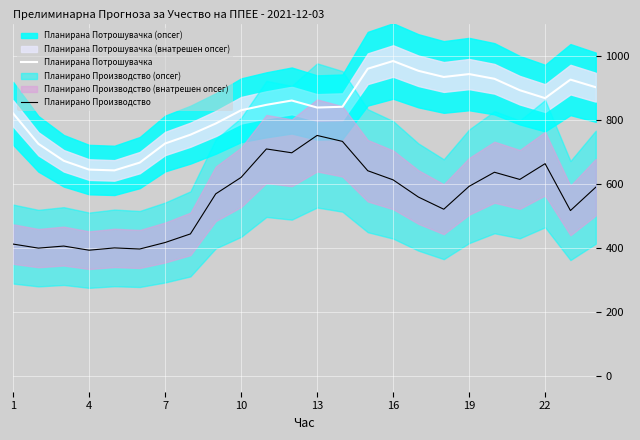

What is the spread (max minus min) of values at 10?

251.8